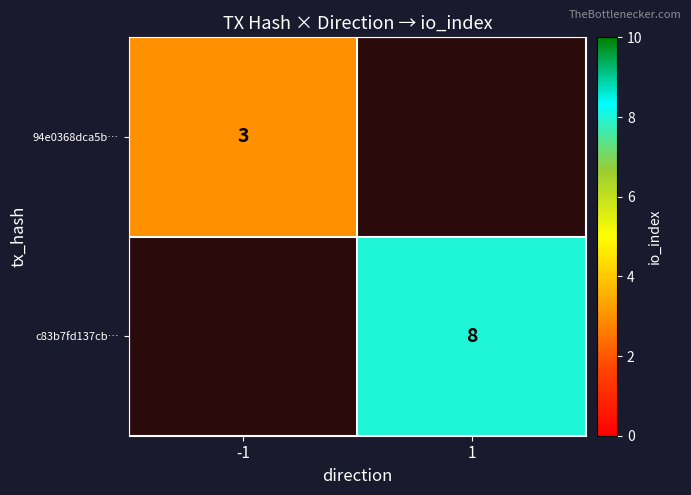

The value of 94e0368dca5b… at -1 is 2. True or false?

False